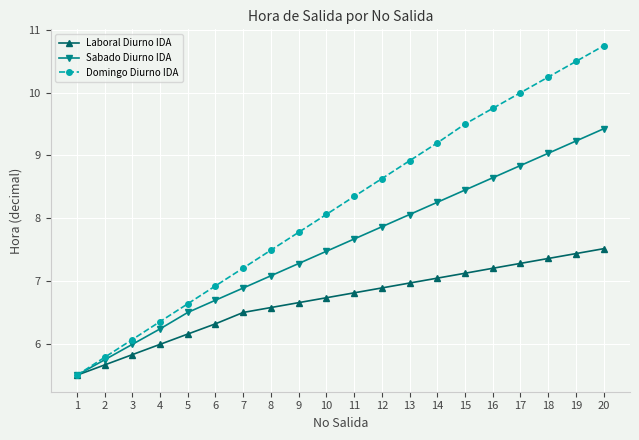

Which series changed the most between 4 and 14?

Domingo Diurno IDA